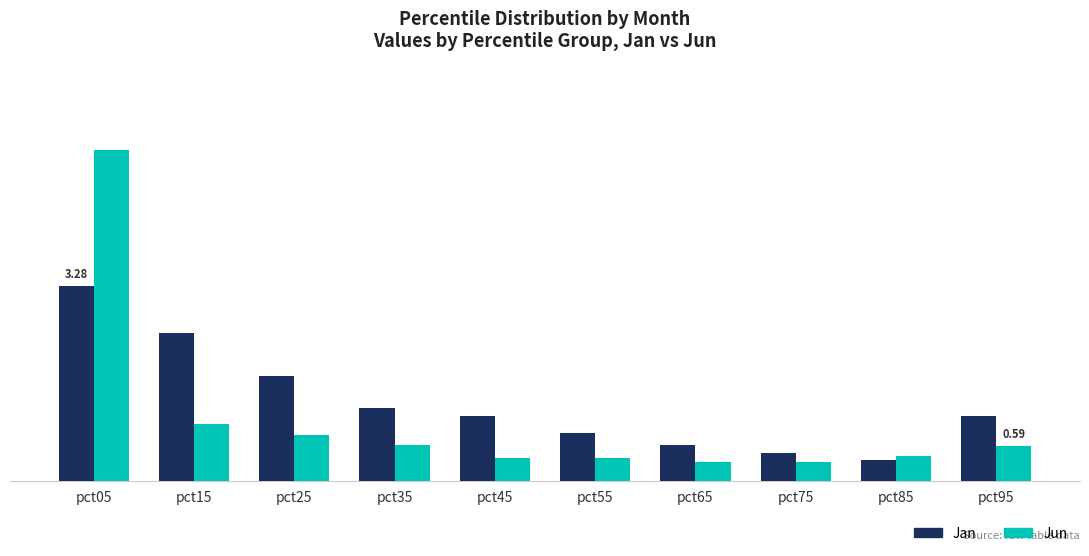

Does the chart contain stacked bars?

No